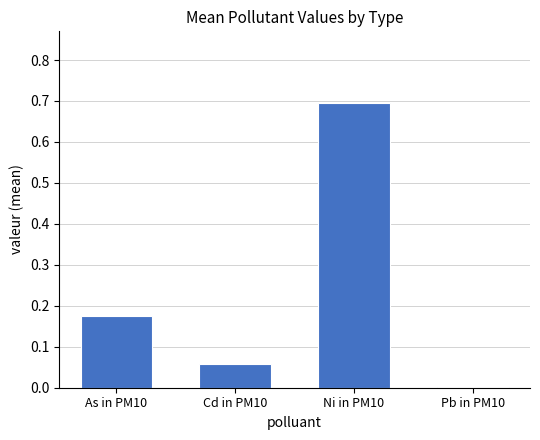

Are the bars horizontal?

No